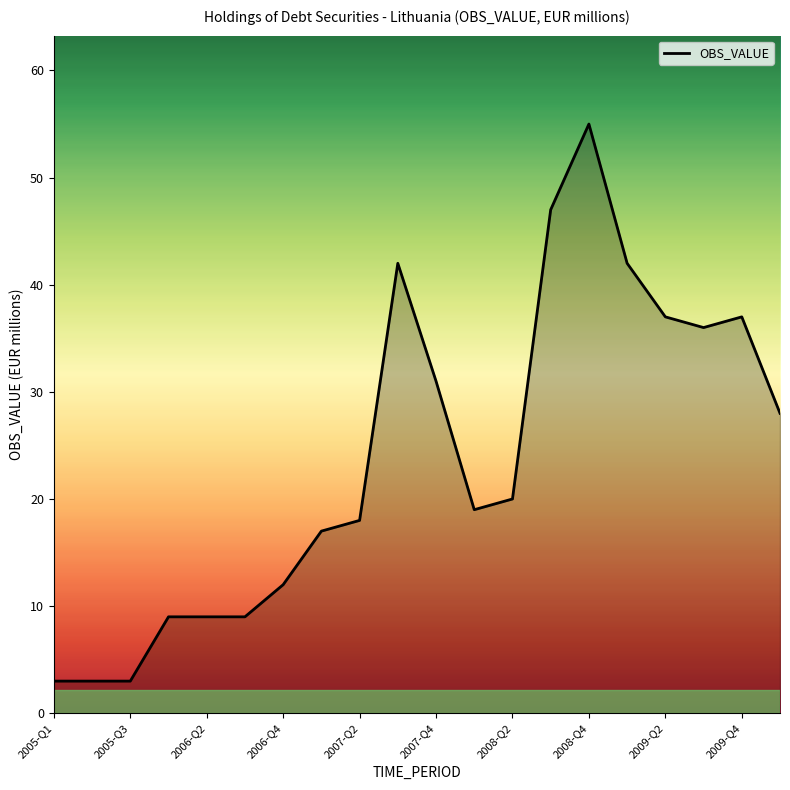

How many values are below 20?

10